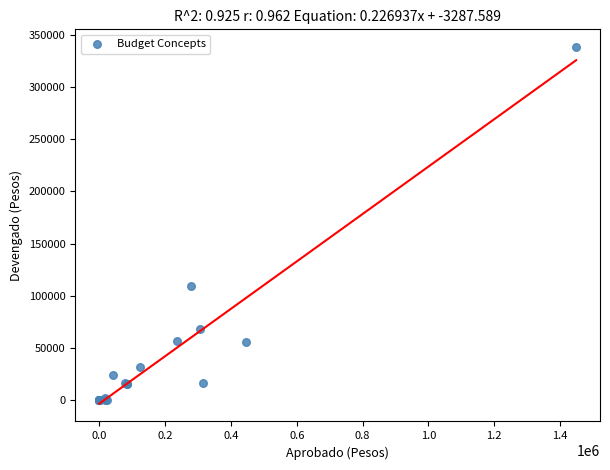

What Y value in the scatter plot is closest to 169012?

108901